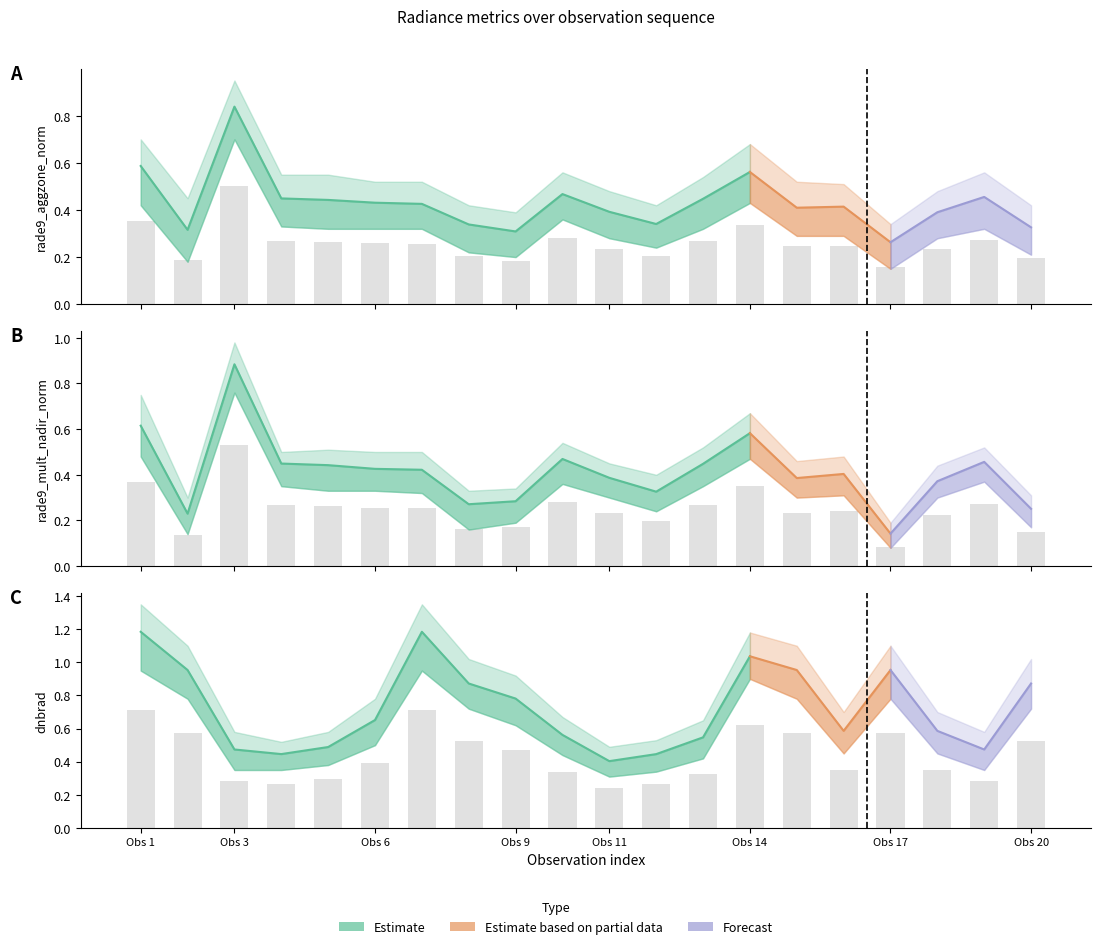

At how many categories does at least one series exceed 0?

20